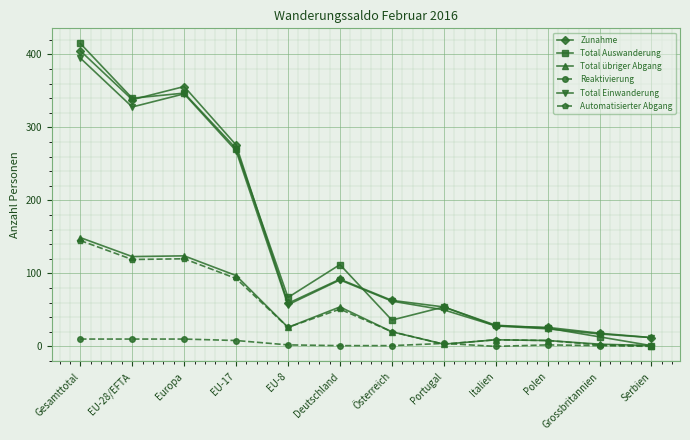

True or false: Total übriger Abgang and Zunahme cross at least once.

False